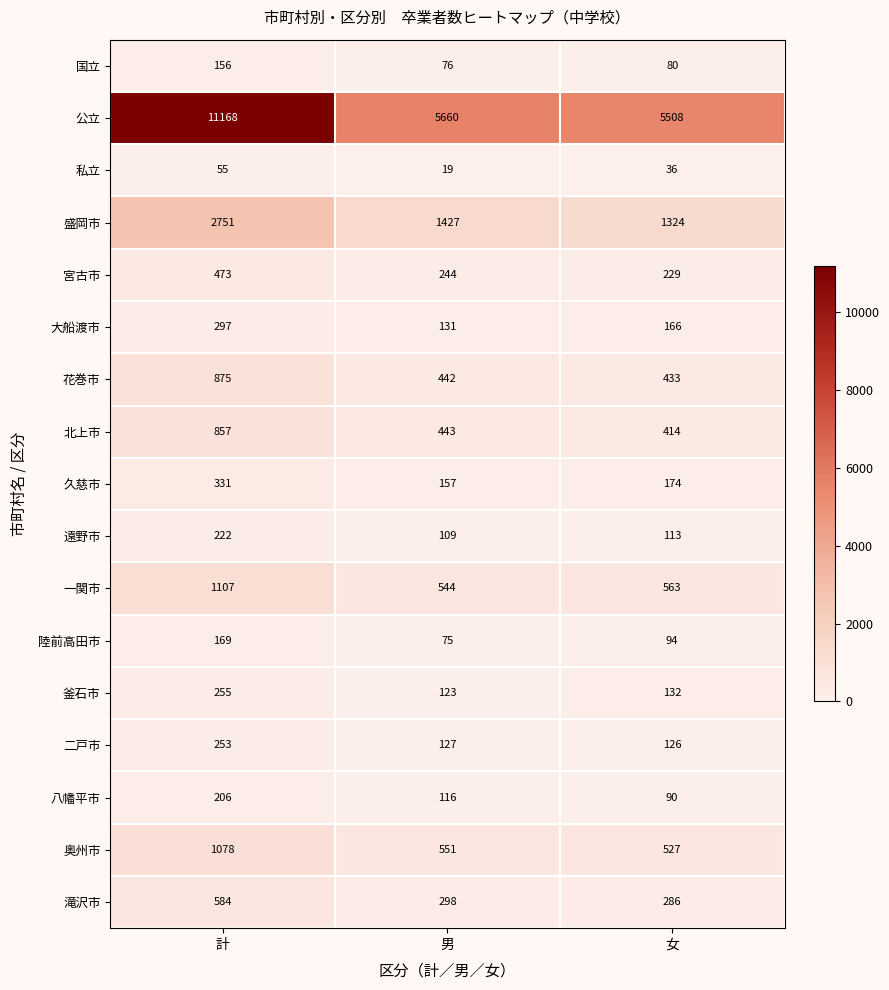

The 八幡平市 series shows 55 at 女. True or false?

False